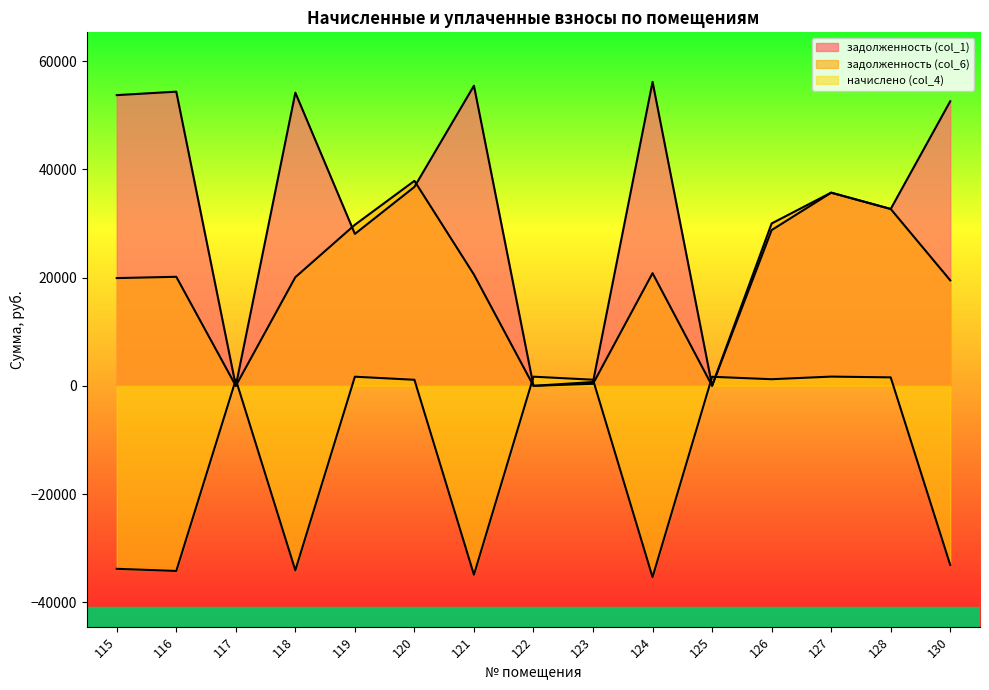

Between 121 and 123, which series saw the biggest shift?

задолженность (col_1)